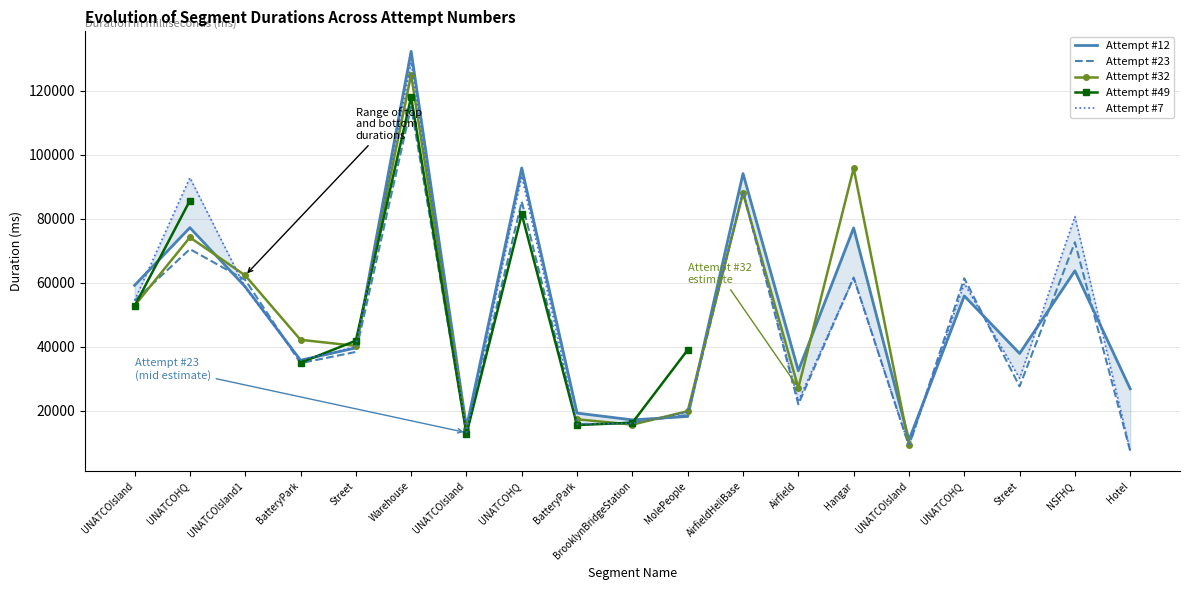

What is the highest value of the Attempt #32 series?

125080.0